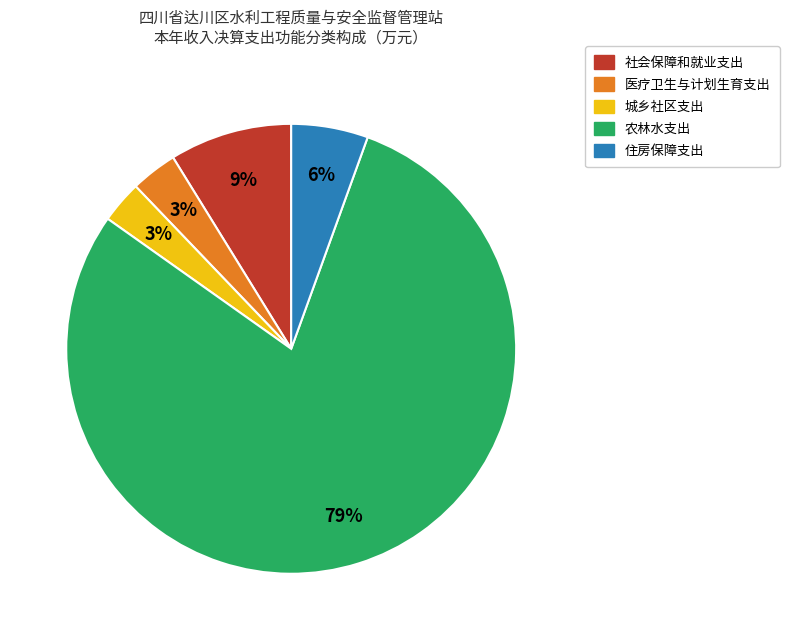

Does 农林水支出 represent more than half of the total?

Yes